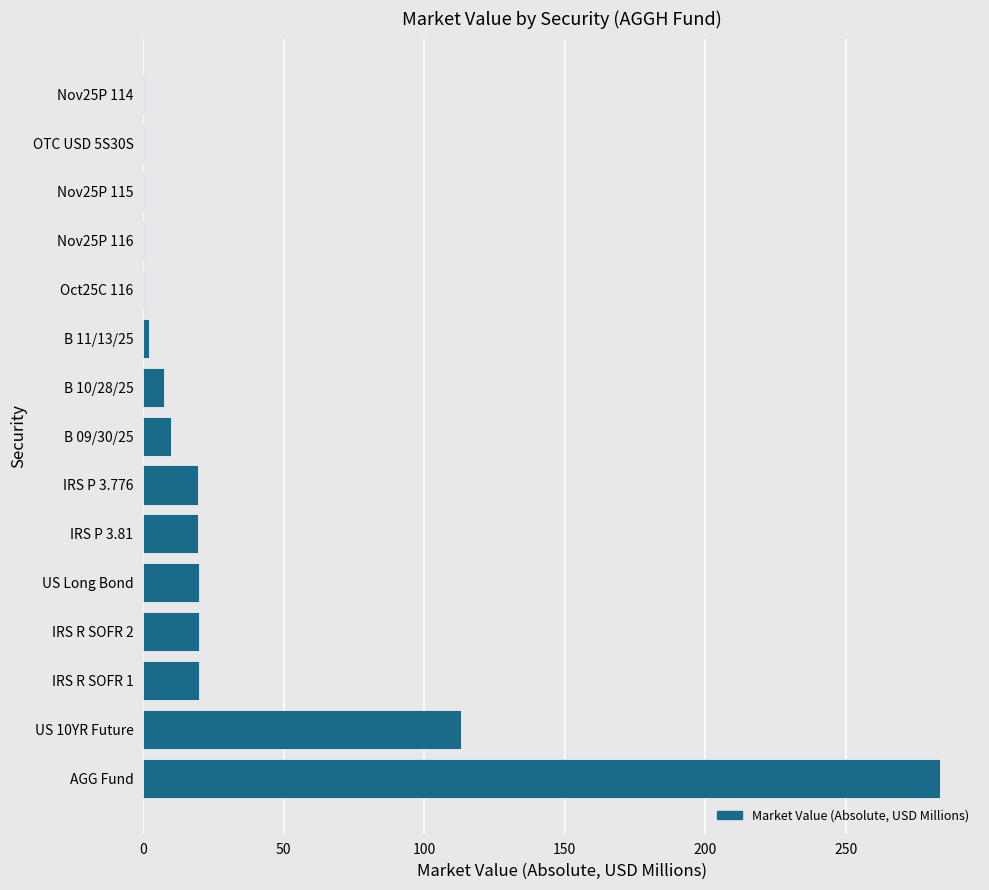

Between IRS P 3.81 and B 09/30/25, which is larger?

IRS P 3.81